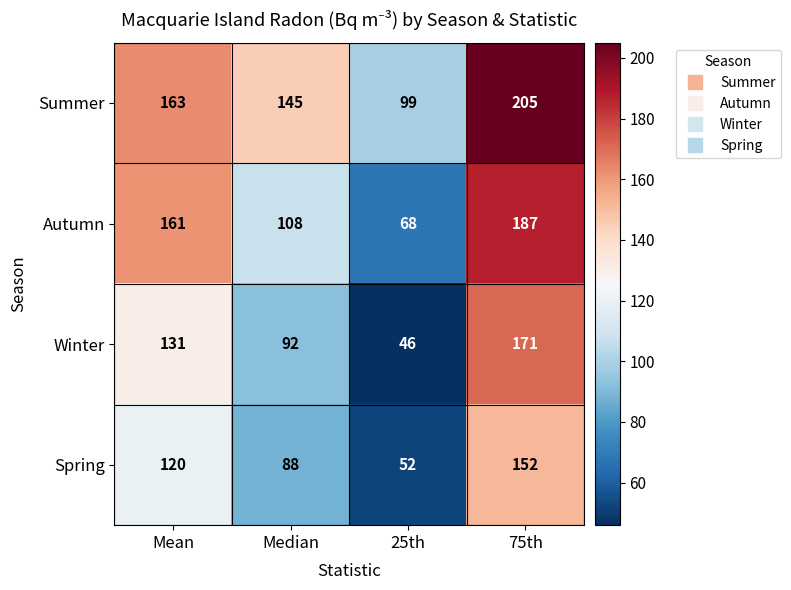

True or false: Spring has a value of 60 at 75th.

False